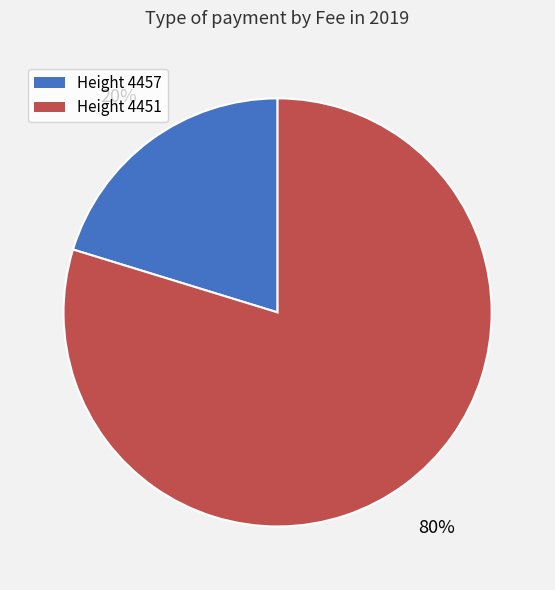

Which category has the smallest portion of the pie?

Height 4457